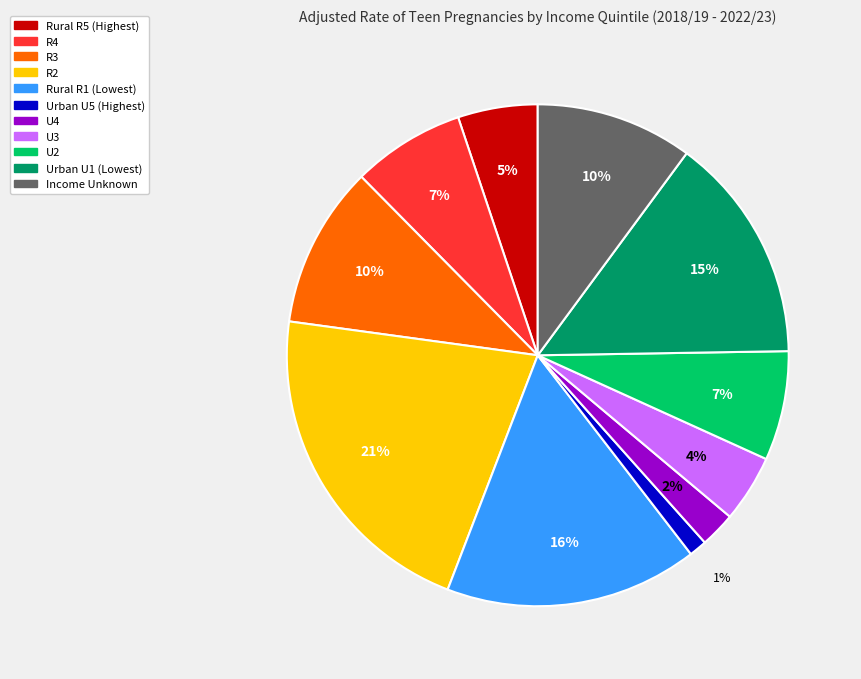

Combined, do Rural R1 (Lowest) and Rural R5 (Highest) account for over 50%?

No